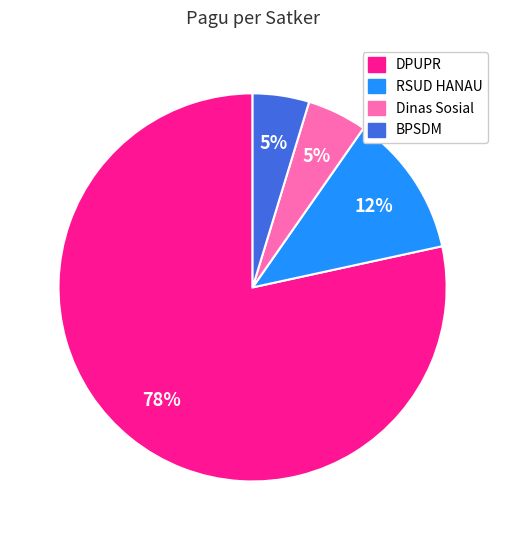

Is there any slice that represents more than half of the pie?

Yes